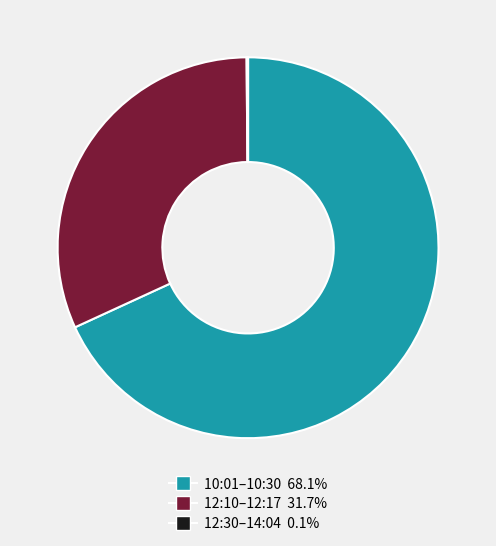

Does any single category account for the majority?

Yes